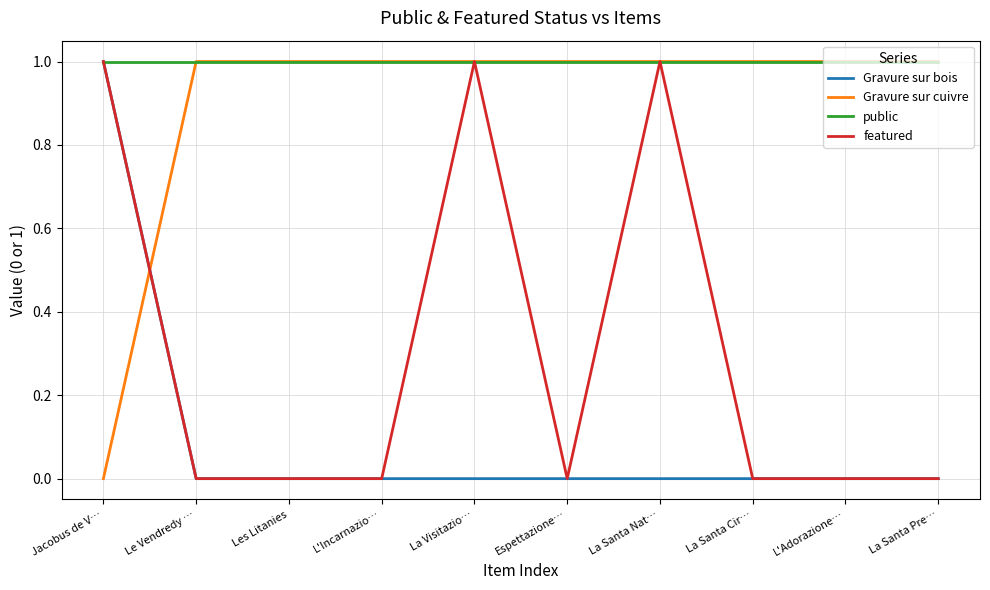

What position from the right is Le Vendredy …?

9